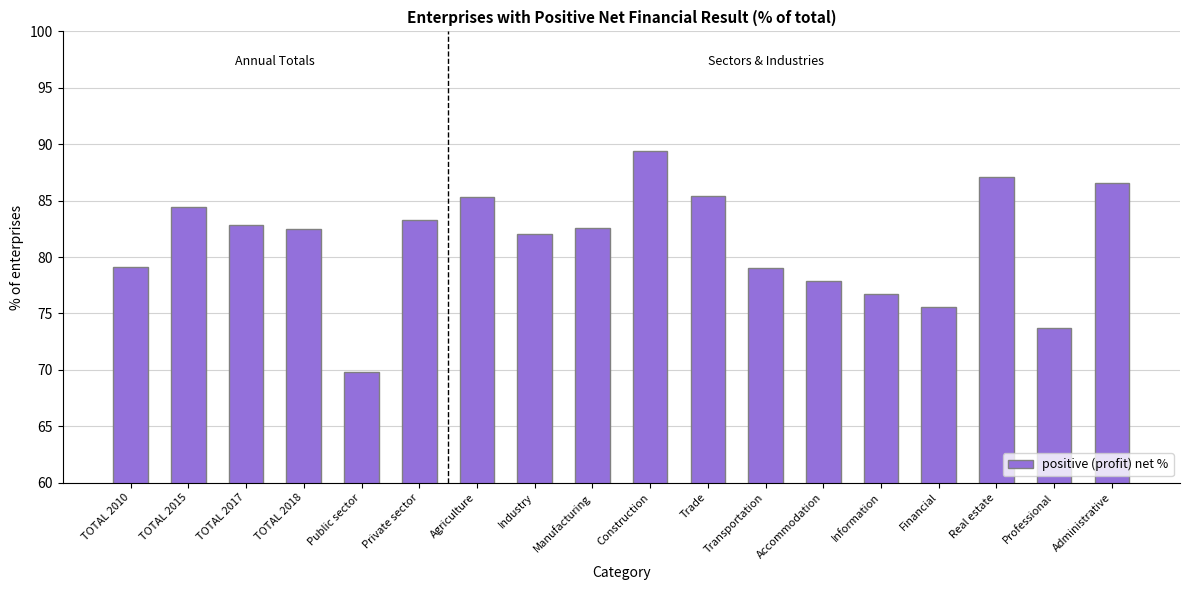

The value at Information is 49.0. True or false?

False